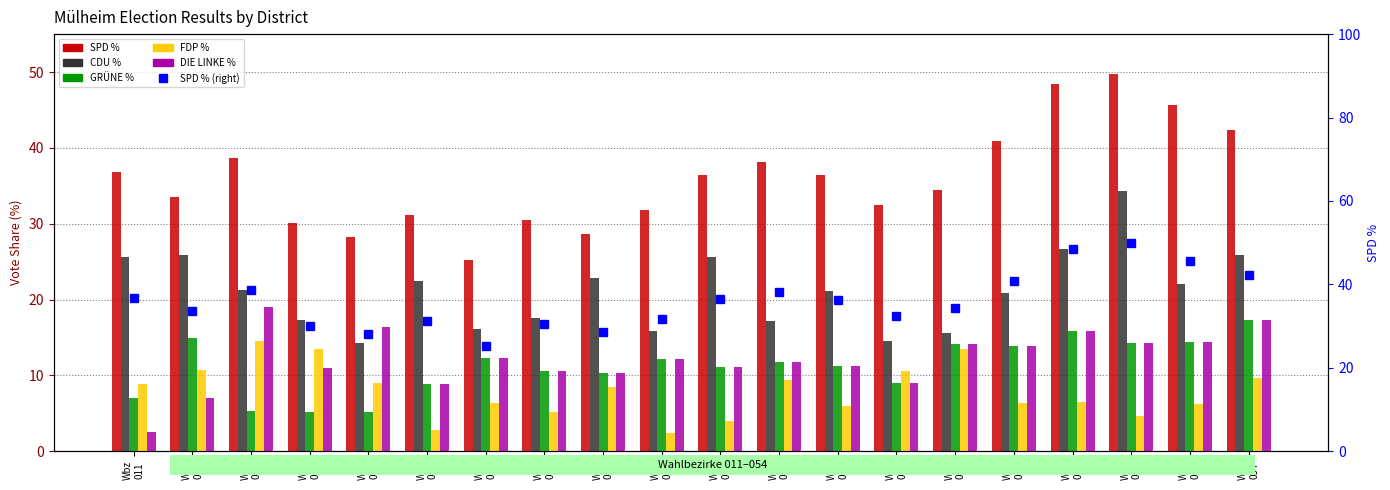

Which series has the largest total across all categories?

SPD %